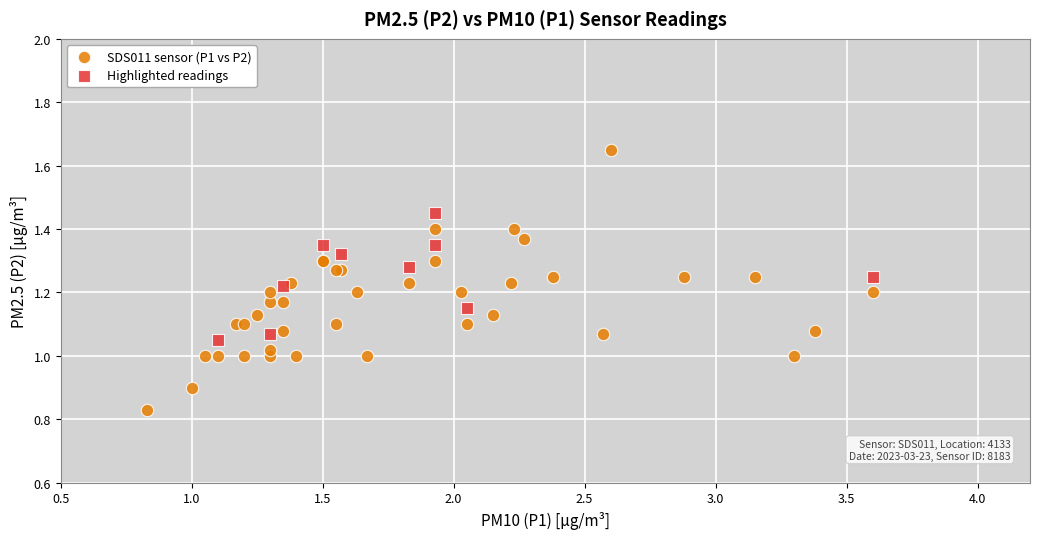

Which series contains the highest Y value?

SDS011 sensor (P1 vs P2)